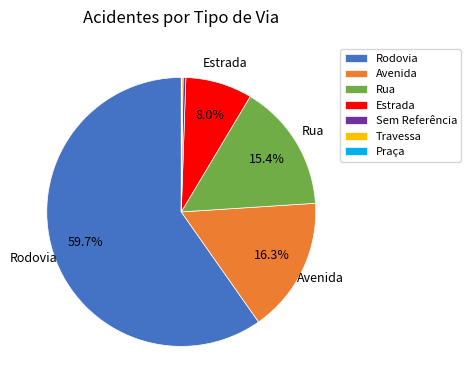

What is the largest slice in the pie chart?

Rodovia